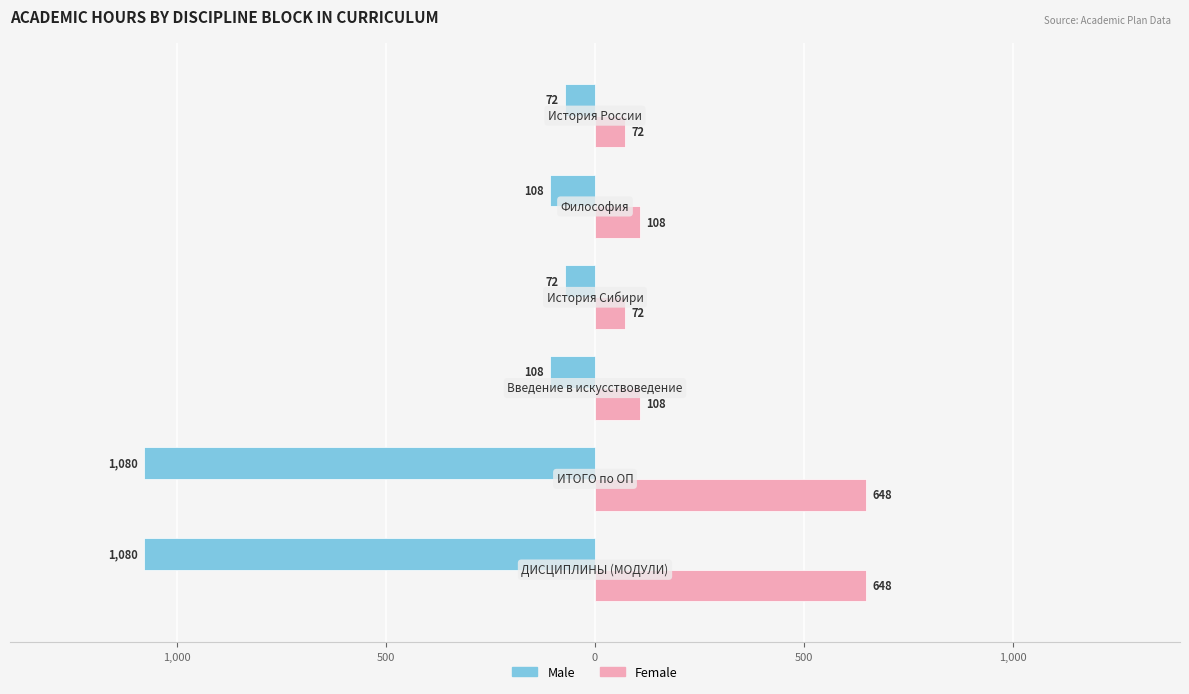

What are all the series names shown in the legend?

Male, Female